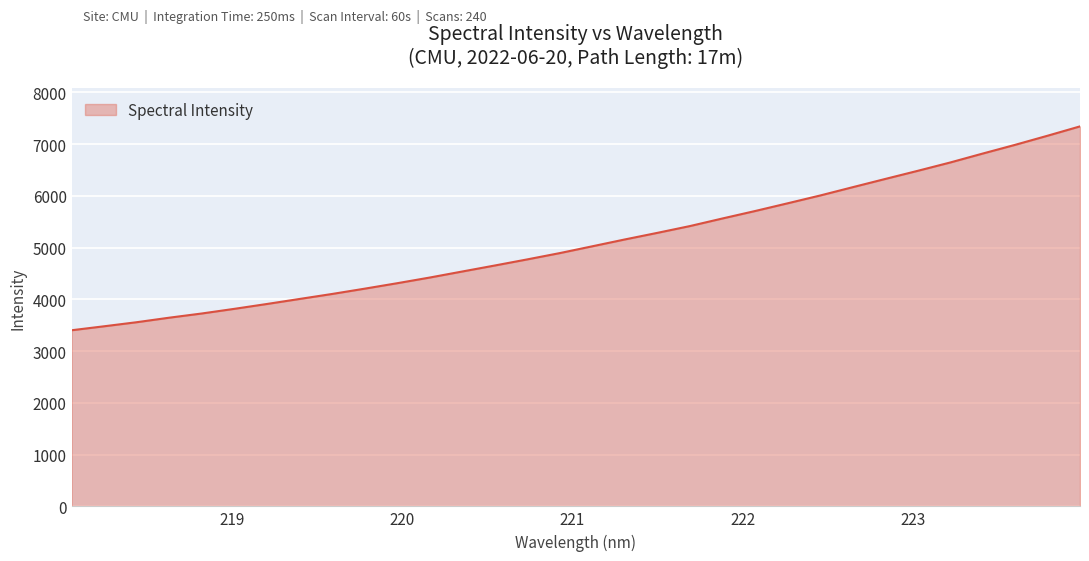

What is the minimum value shown in the chart?

3402.9